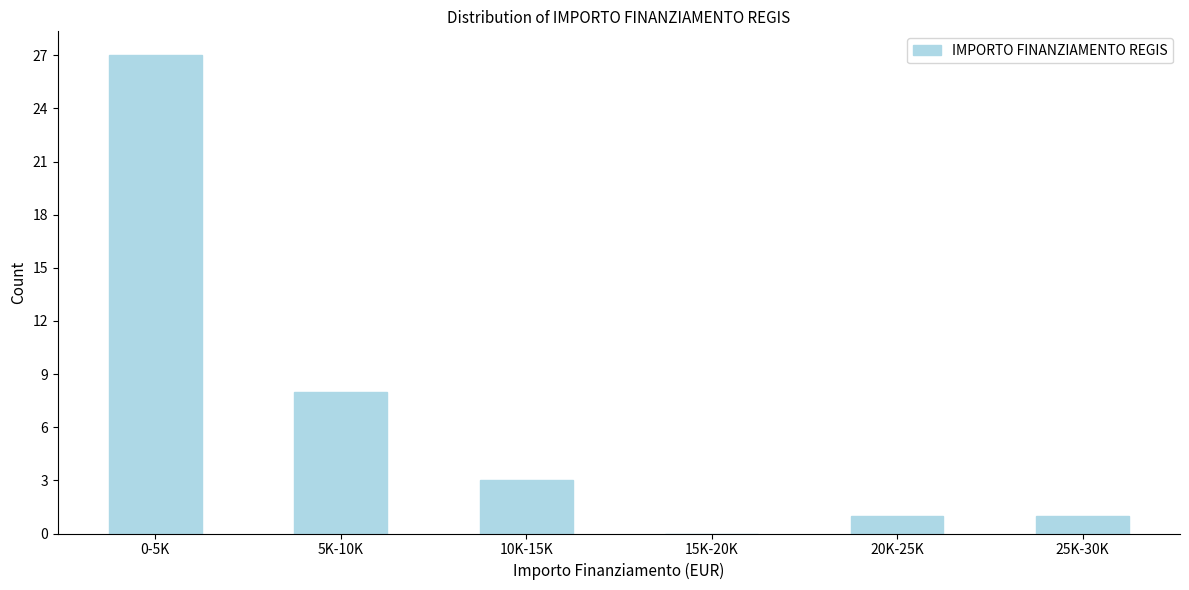

Reading left to right, transcribe all the data shown in this chart.

0-5K=27	5K-10K=8	10K-15K=3	15K-20K=0	20K-25K=1	25K-30K=1